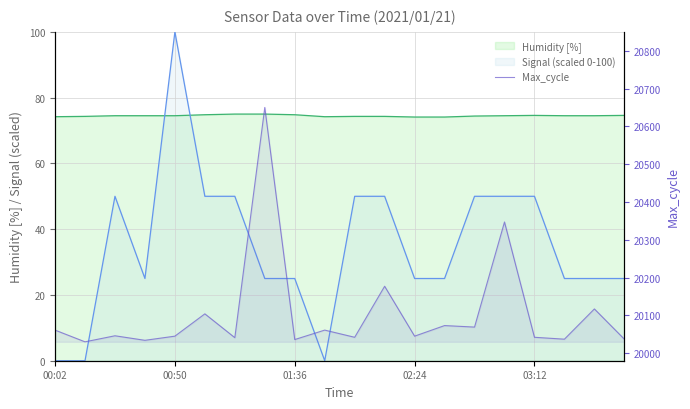

Where is the data nearest to the value 20340?

15